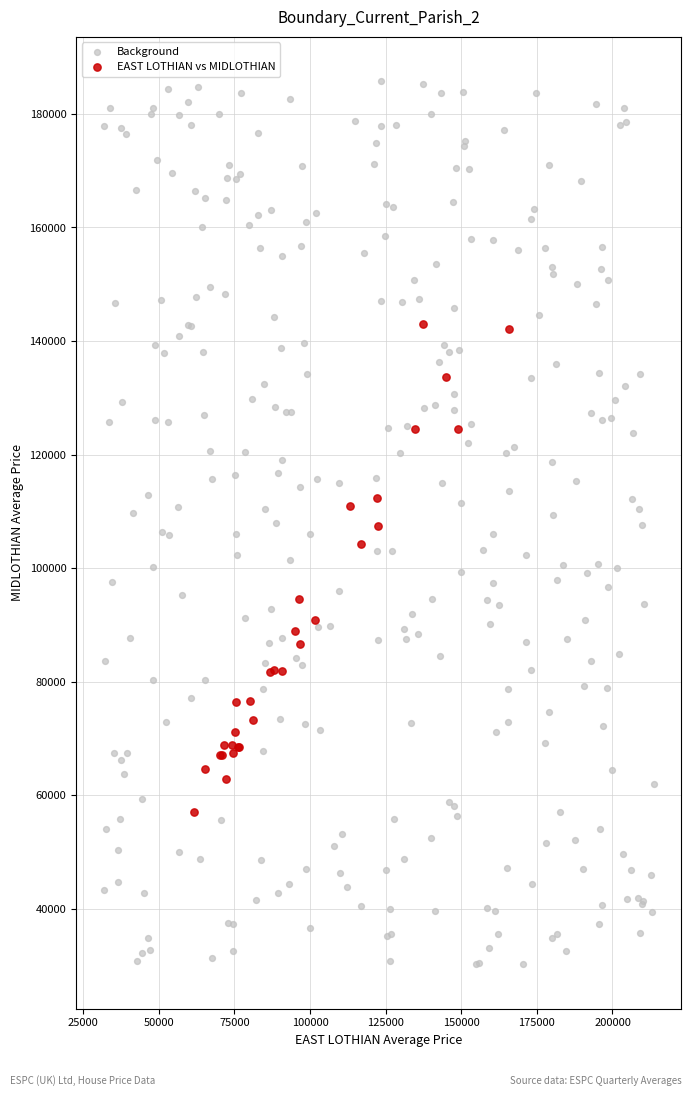

Which series has the widest spread of Y values?

Background